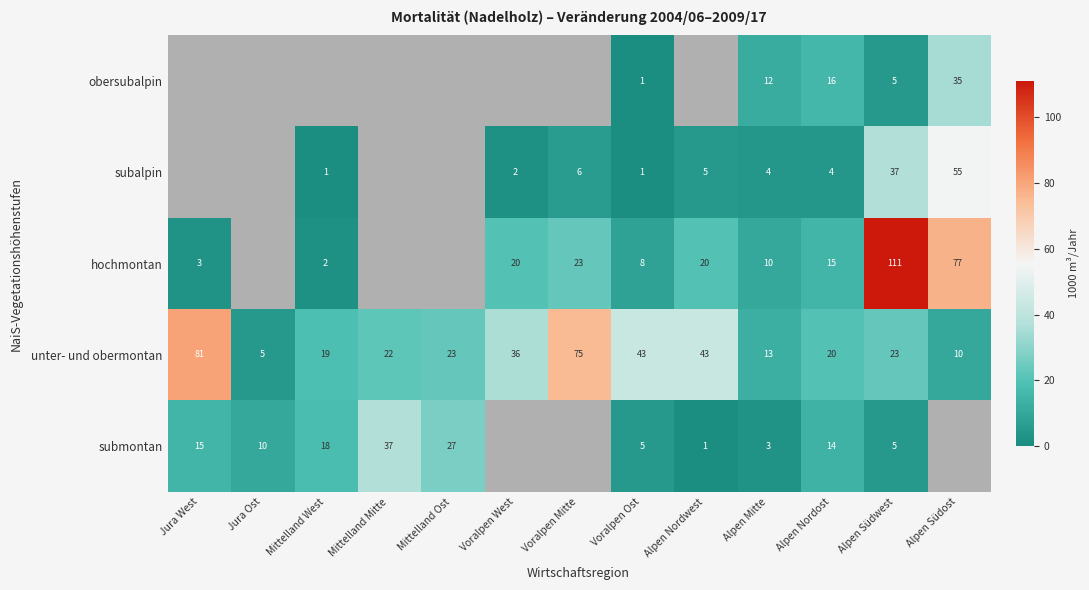

Which category has the lowest value in the unter- und obermontan series?

Jura Ost